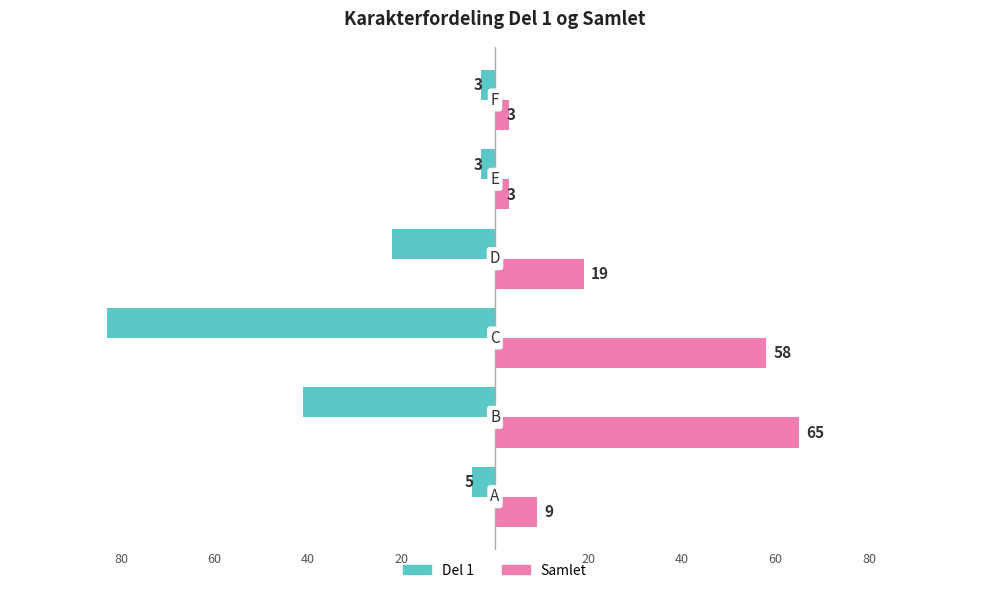

Reading left to right, what are all the values shown in this chart?

Del 1: -5	-41	-83	-22	-3	-3
Samlet: 9	65	58	19	3	3